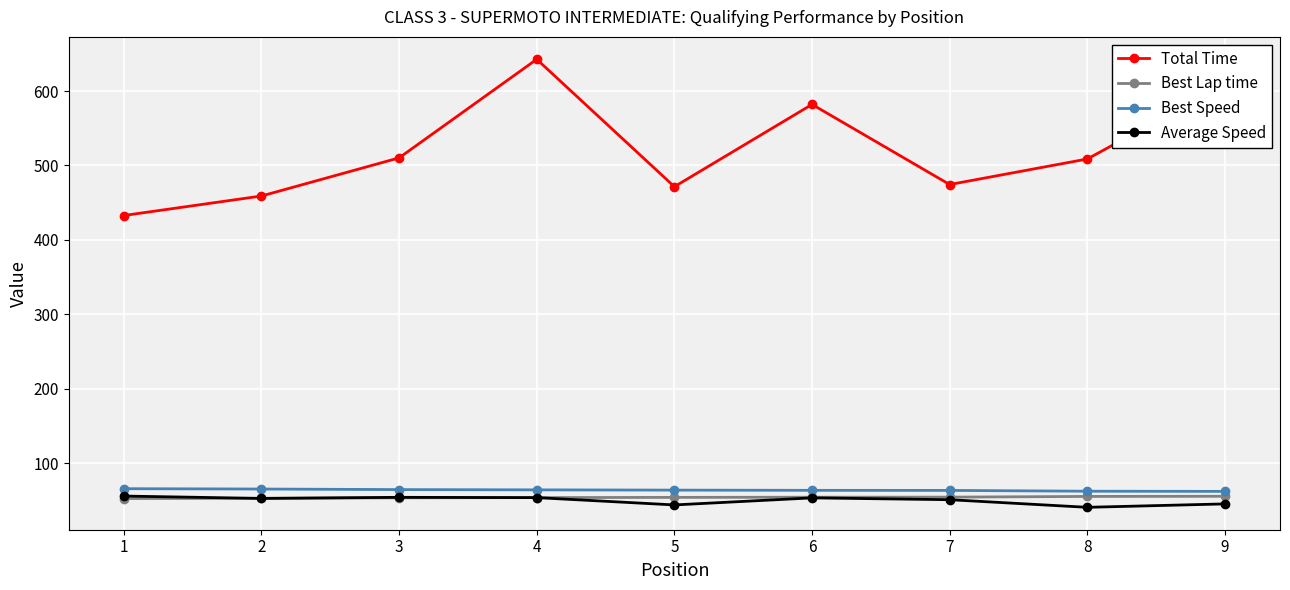

How many values in the Total Time series exceed 508?

5